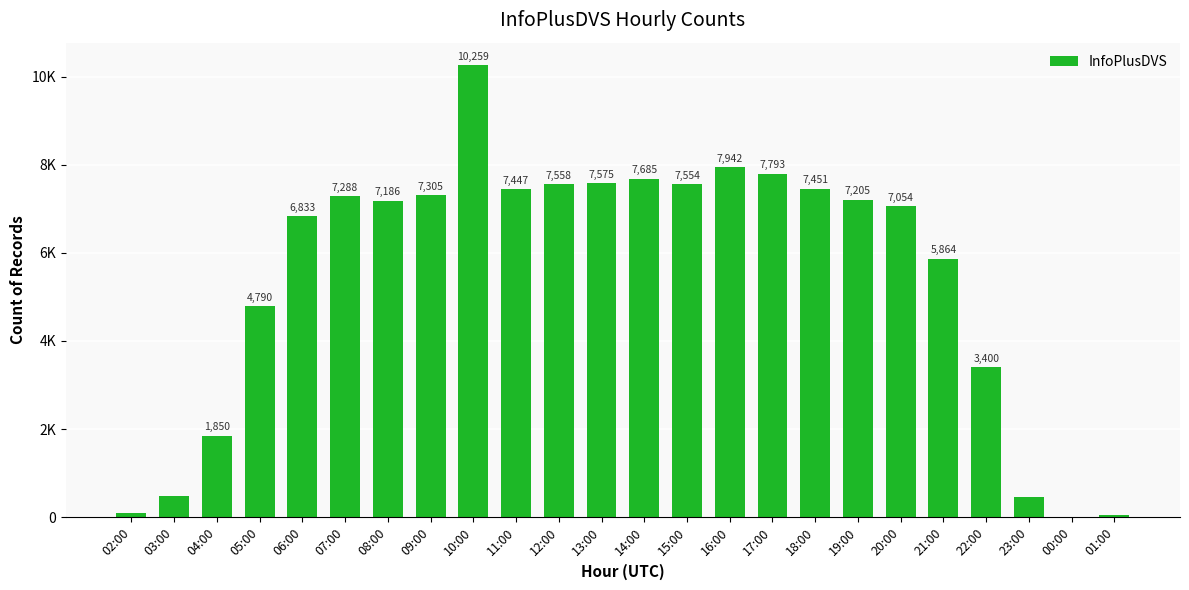

Are the bars horizontal?

No